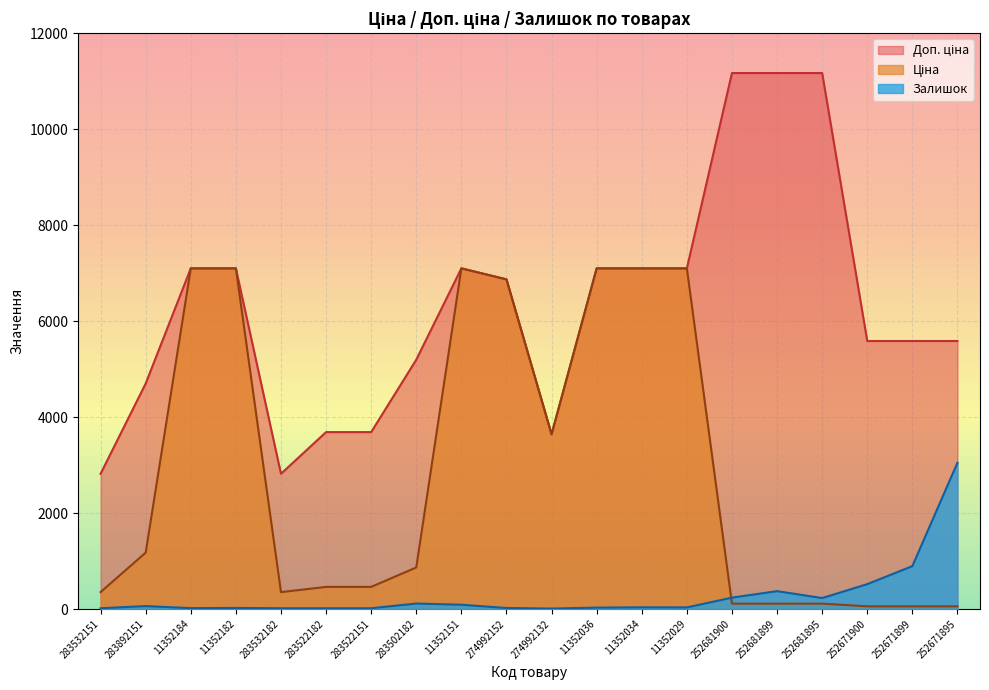

At which category does the chart reach its peak across all series?

252681900